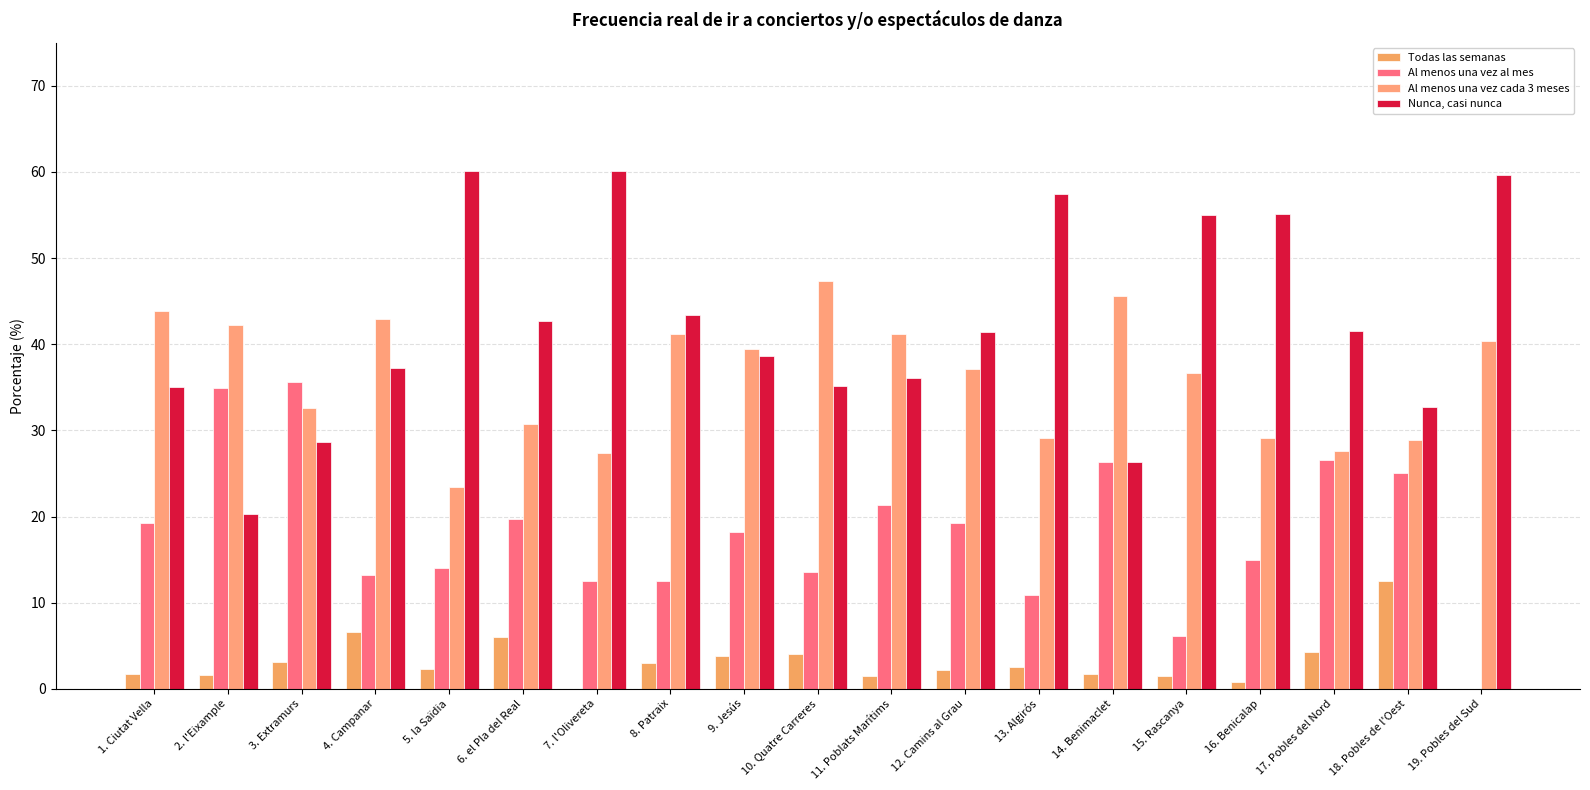

Is the value of Al menos una vez al mes at 18. Pobles de l'Oest greater than the value of Nunca, casi nunca at 13. Algirós?

No